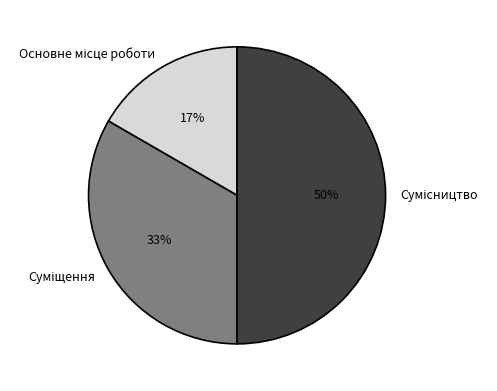

To the nearest percent, what is the average slice percentage?

33%